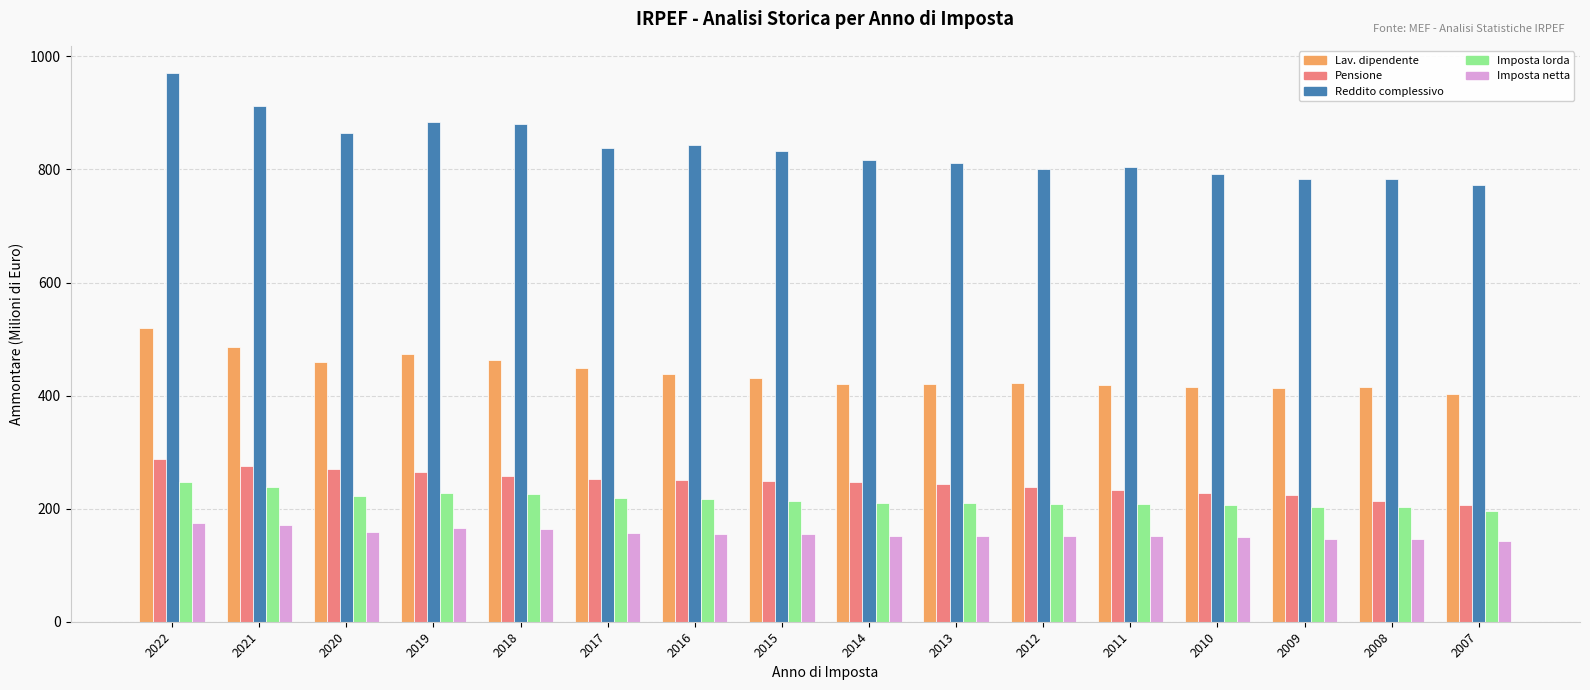

How many groups of bars are there?

16